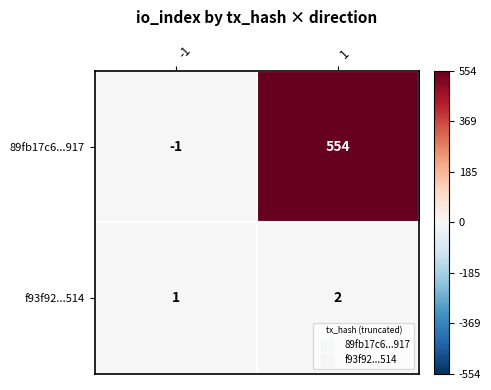

At which category does the chart reach its peak across all series?

1